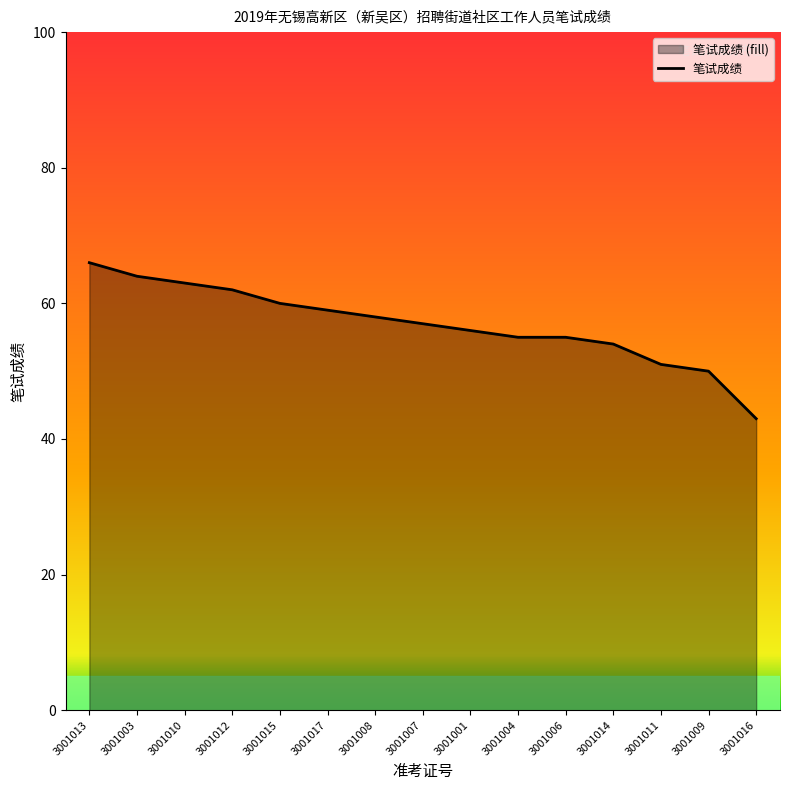

What is the label of the 6th point from the left?

3001017